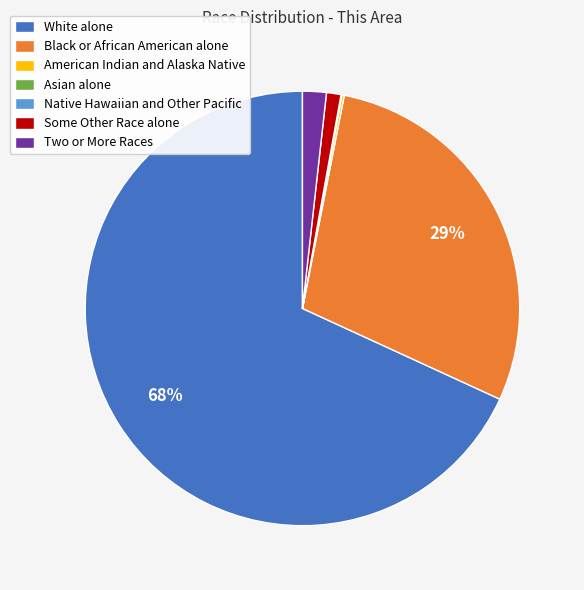

Does any single category account for the majority?

Yes